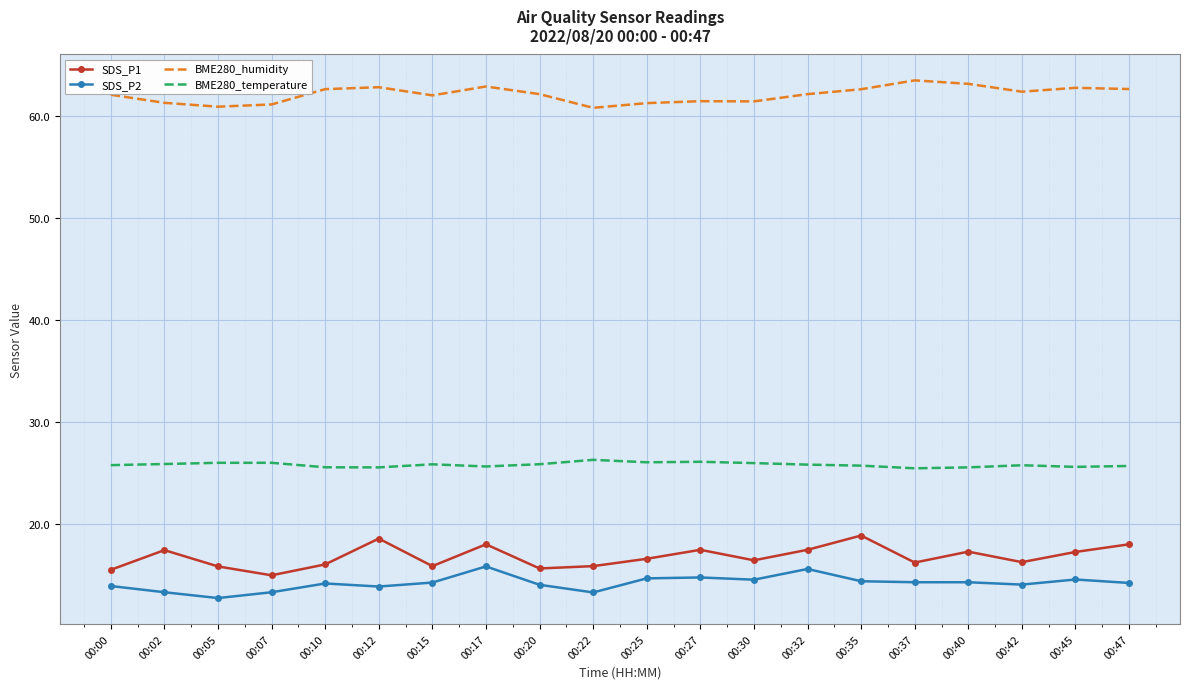

Is it true that SDS_P2 equals 15.6 at 00:32?

True